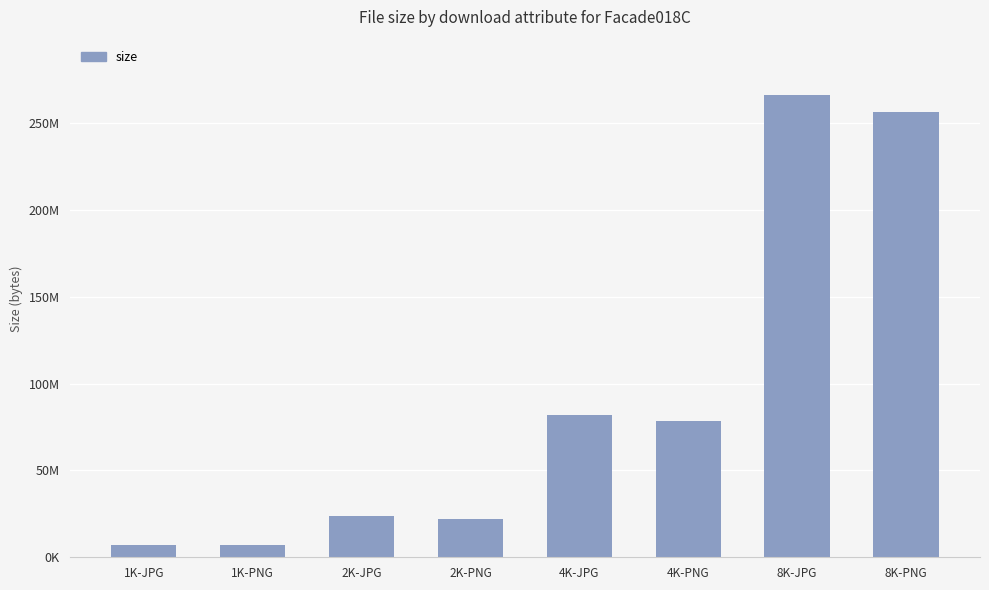

Does the chart contain any negative values?

No